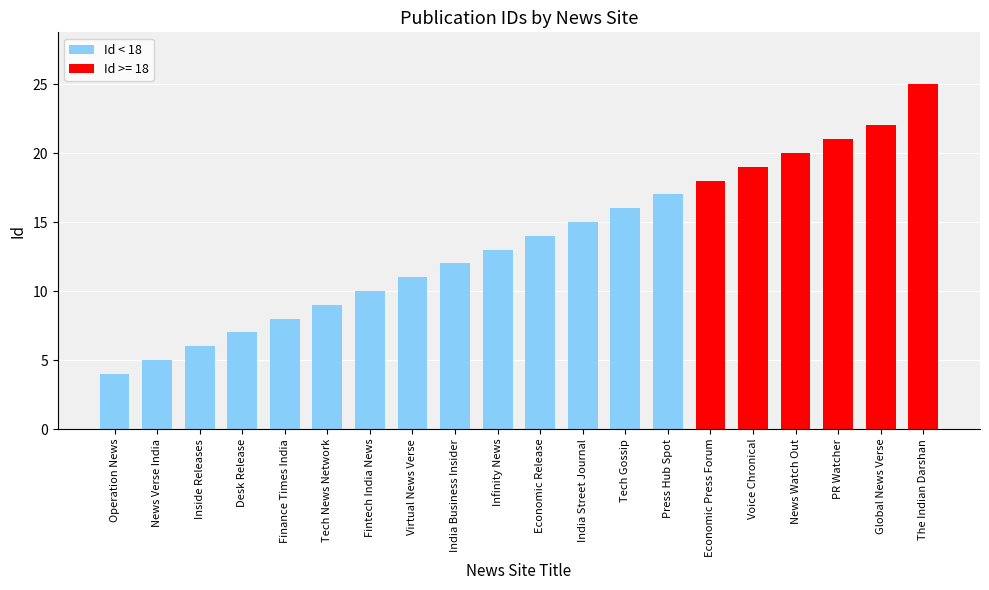

Reading right to left, what are all the values shown in this chart?

25	22	21	20	19	18	17	16	15	14	13	12	11	10	9	8	7	6	5	4